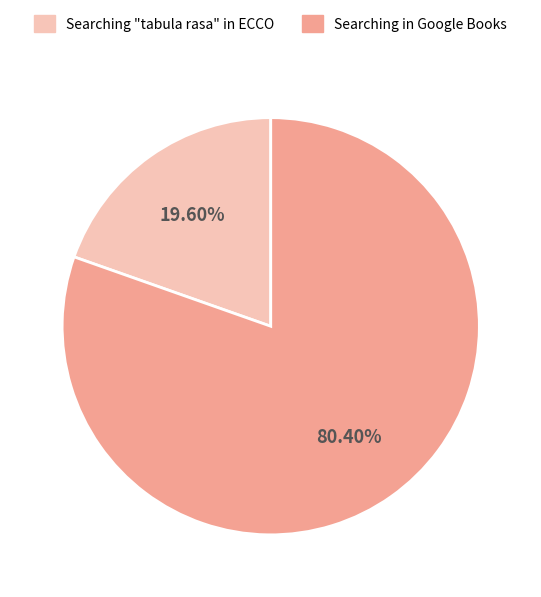

Does Searching in Google Books account for over 50% of the chart?

Yes